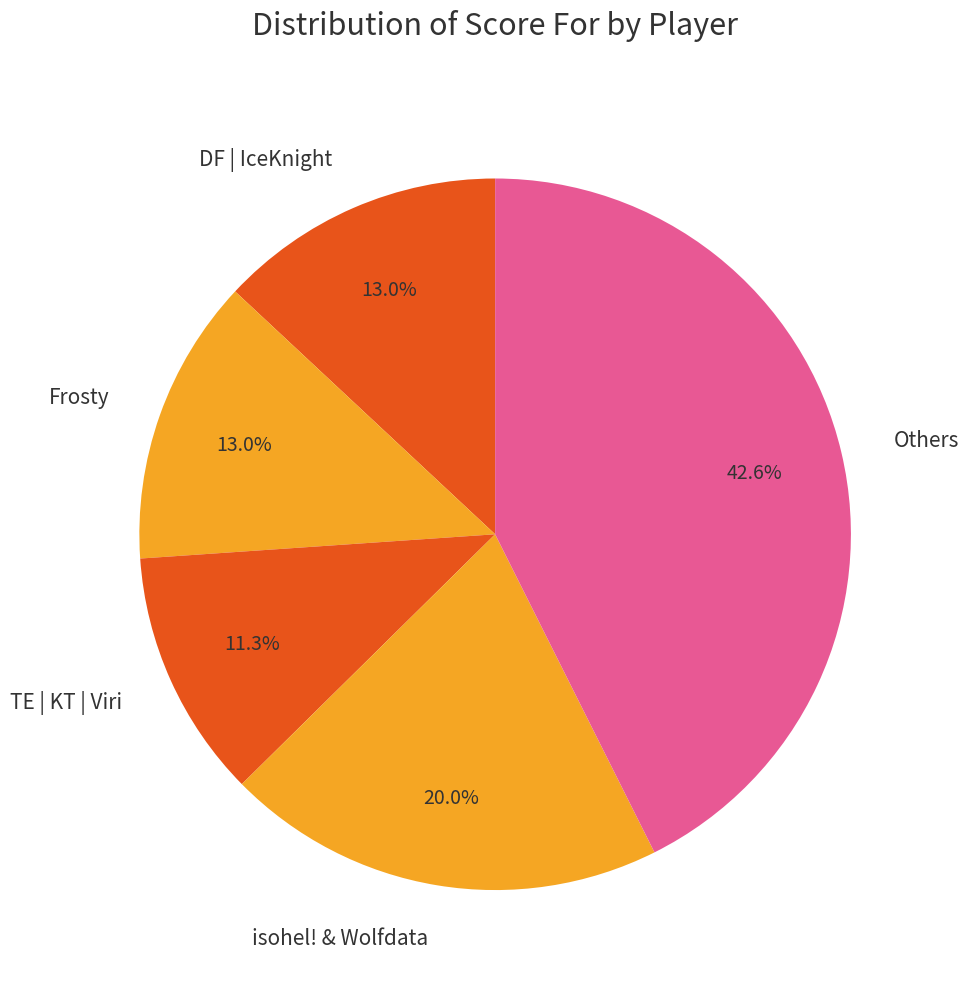

Does any single category account for the majority?

No